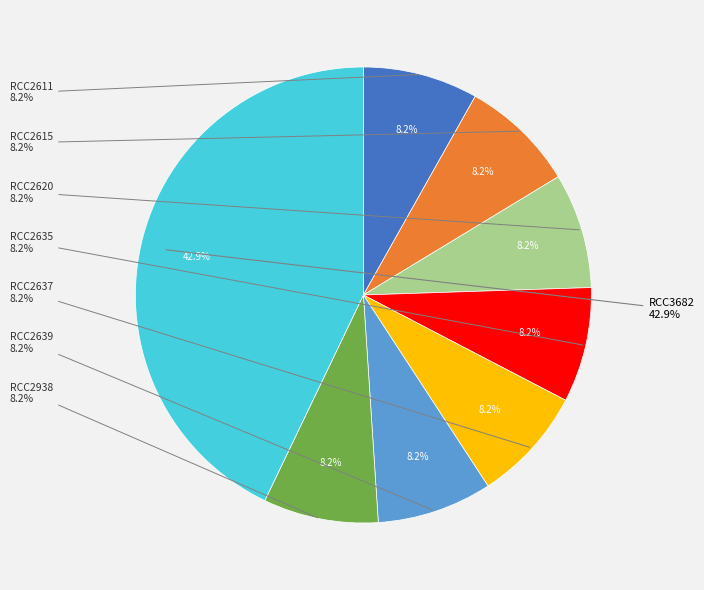

True or false: RCC2615 accounts for 1% of the total.

False